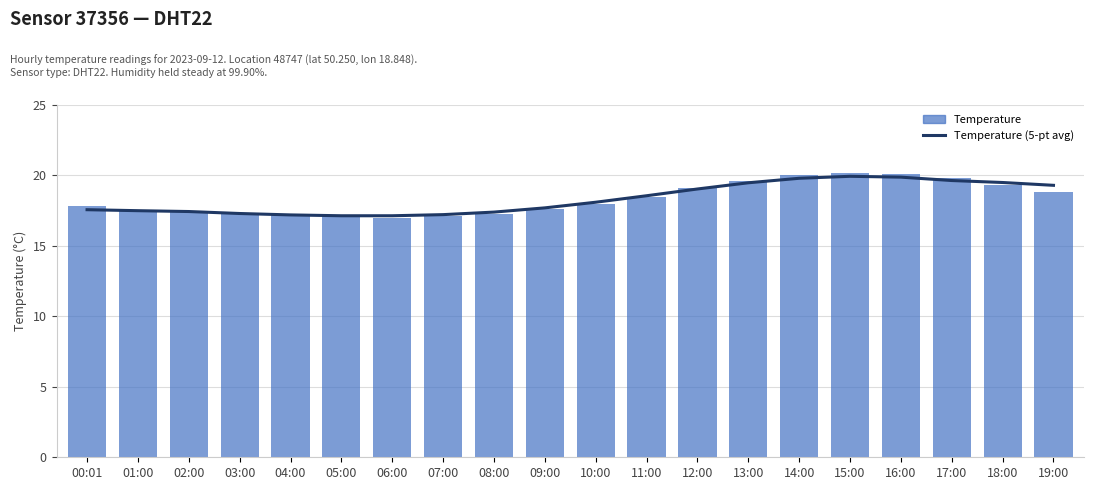

Rank the series at 14:00 from lowest to highest value.

Temperature (5-pt avg), Temperature